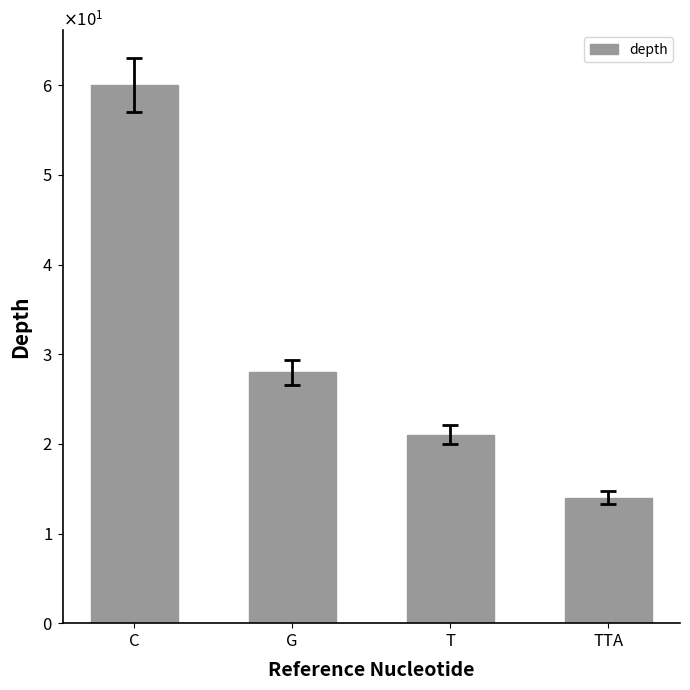

Are the bars horizontal?

No